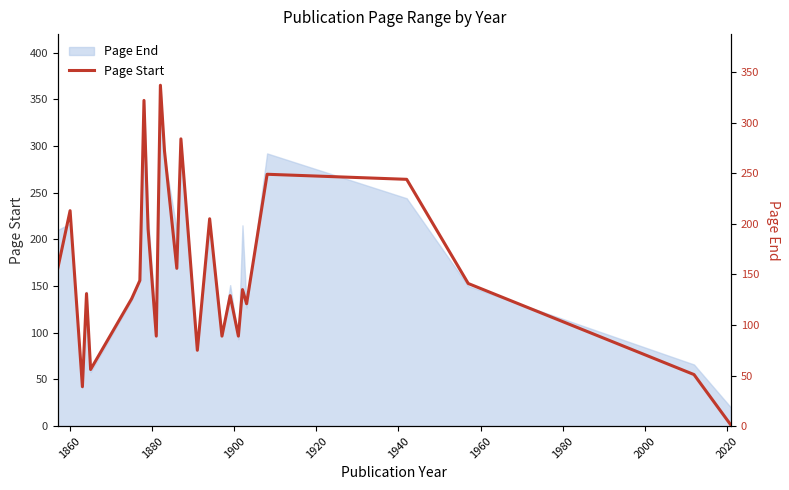

What is the value of the 3rd point from the left?

39